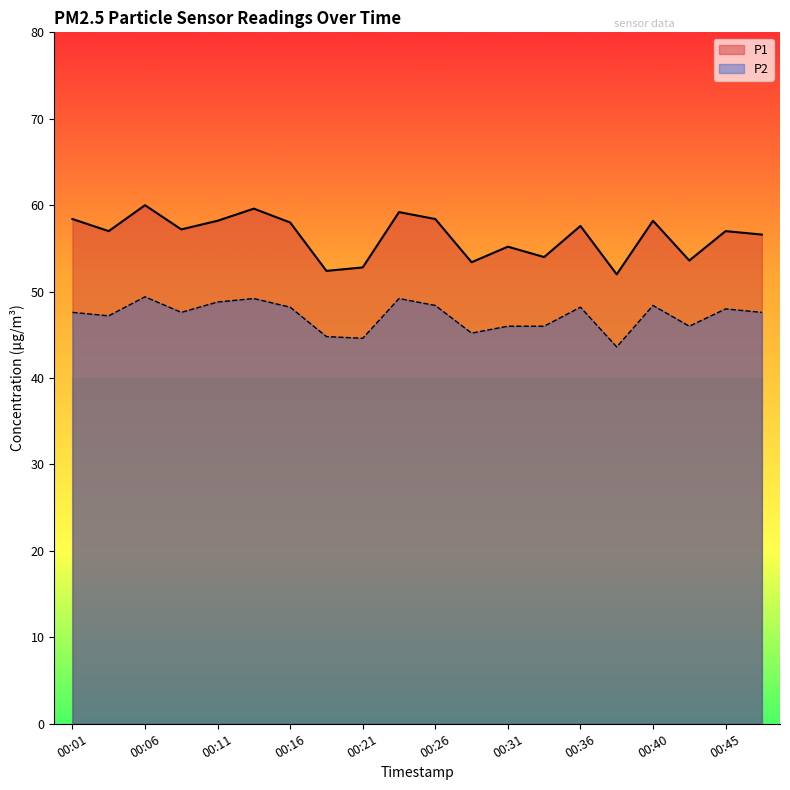

Which has a higher value, 00:26 or 00:01?

00:26